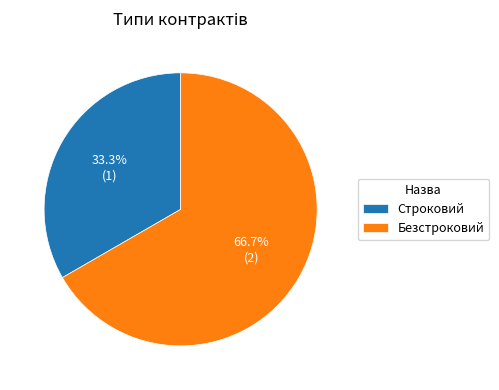

How many segments does this pie chart have?

2